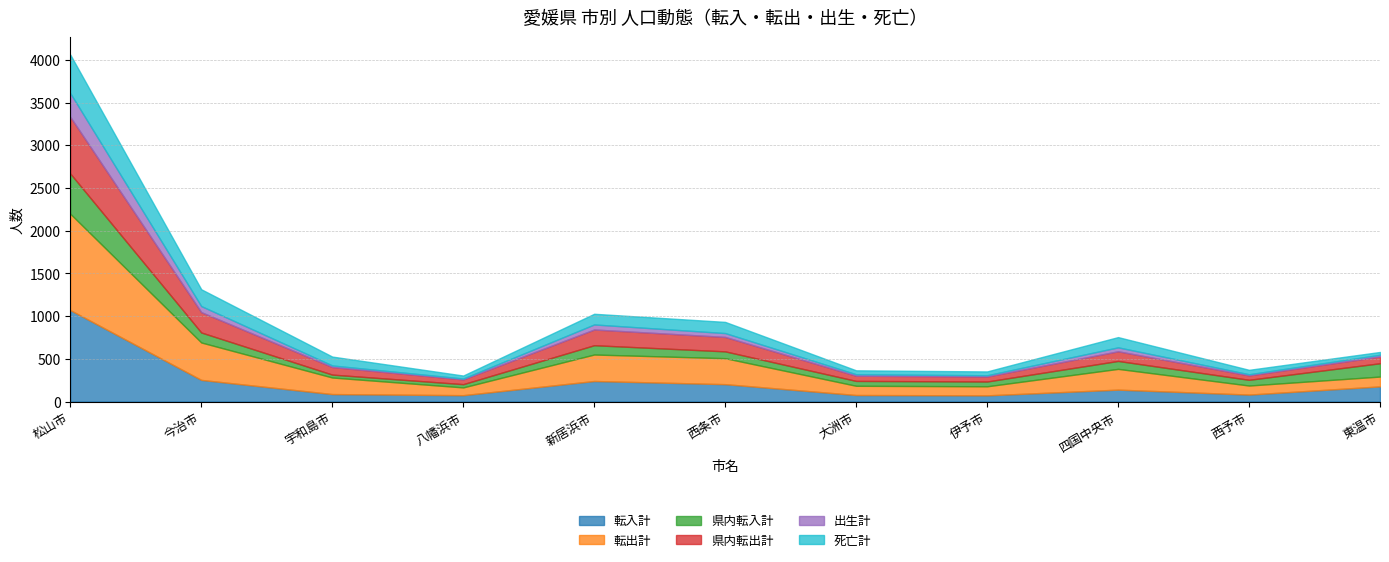

Is it true that 県内転入計 equals 172 at 新居浜市?

False